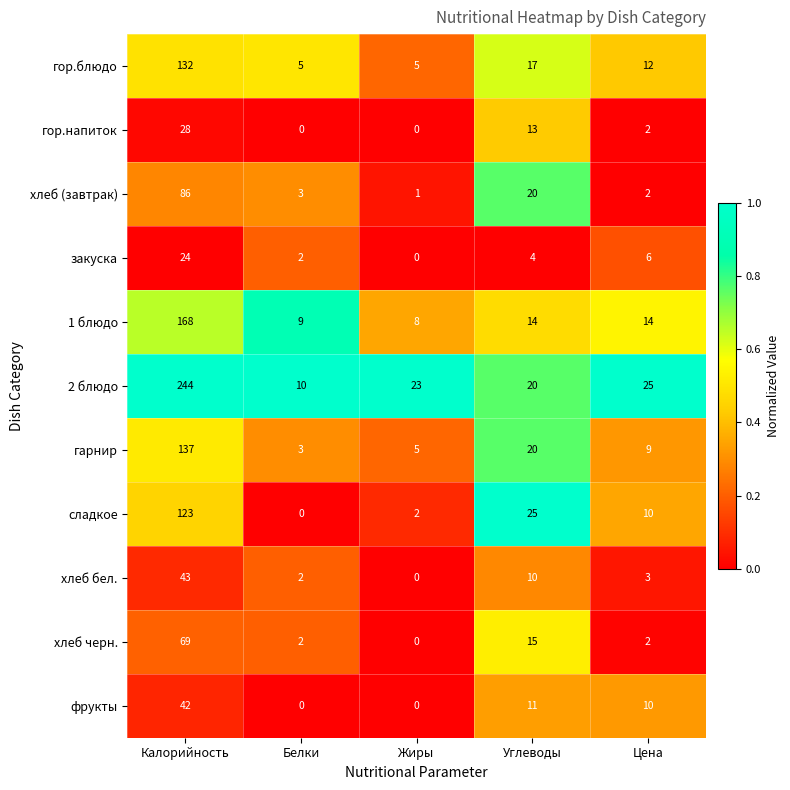

At how many categories does at least one series exceed 0?

5